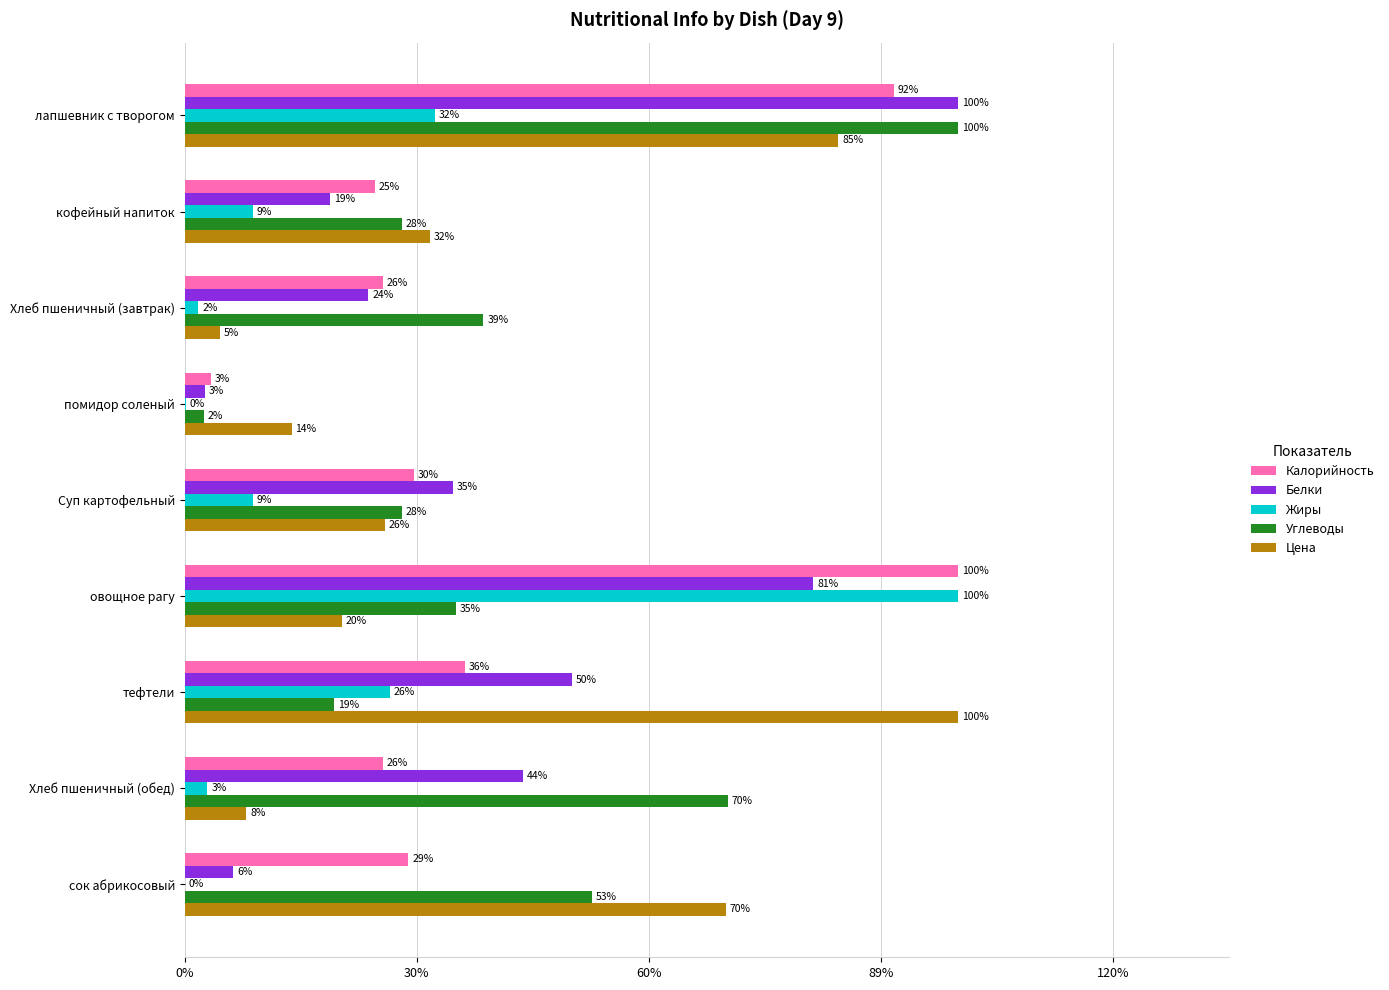

What are all the series names shown in the legend?

Калорийность, Белки, Жиры, Углеводы, Цена